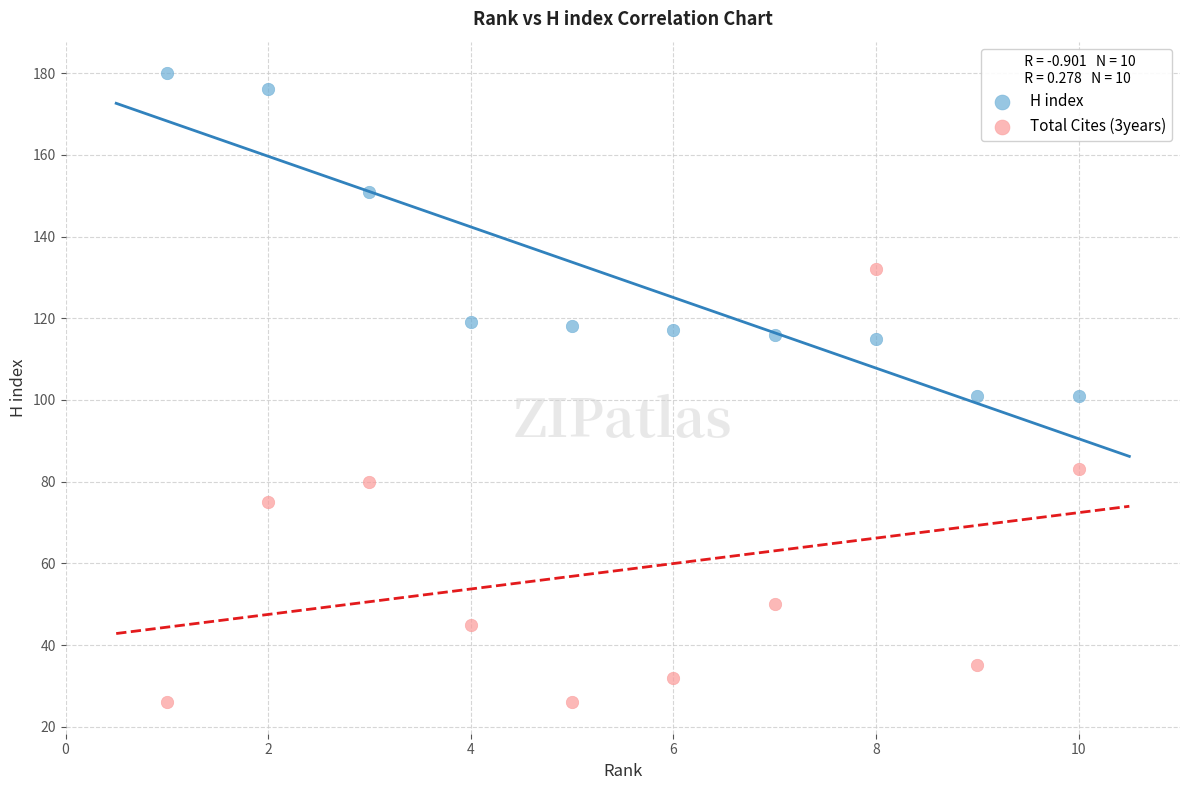

Across all data points, what is the range of Y values (max minus min)?

154